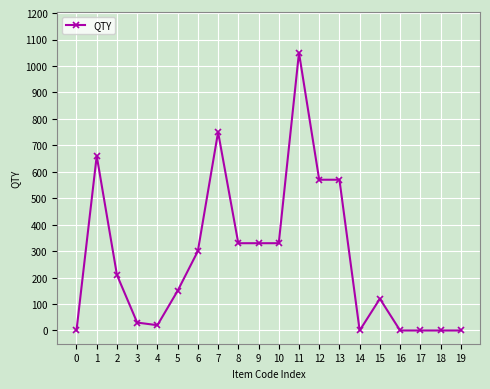

Is this an area chart (filled region under the line)?

No